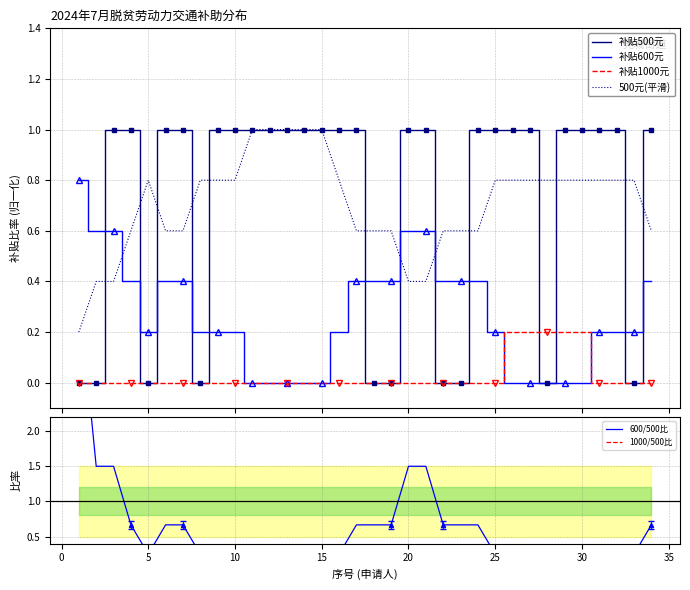

True or false: 补贴1000元 and 500元(平滑) cross at least once.

False